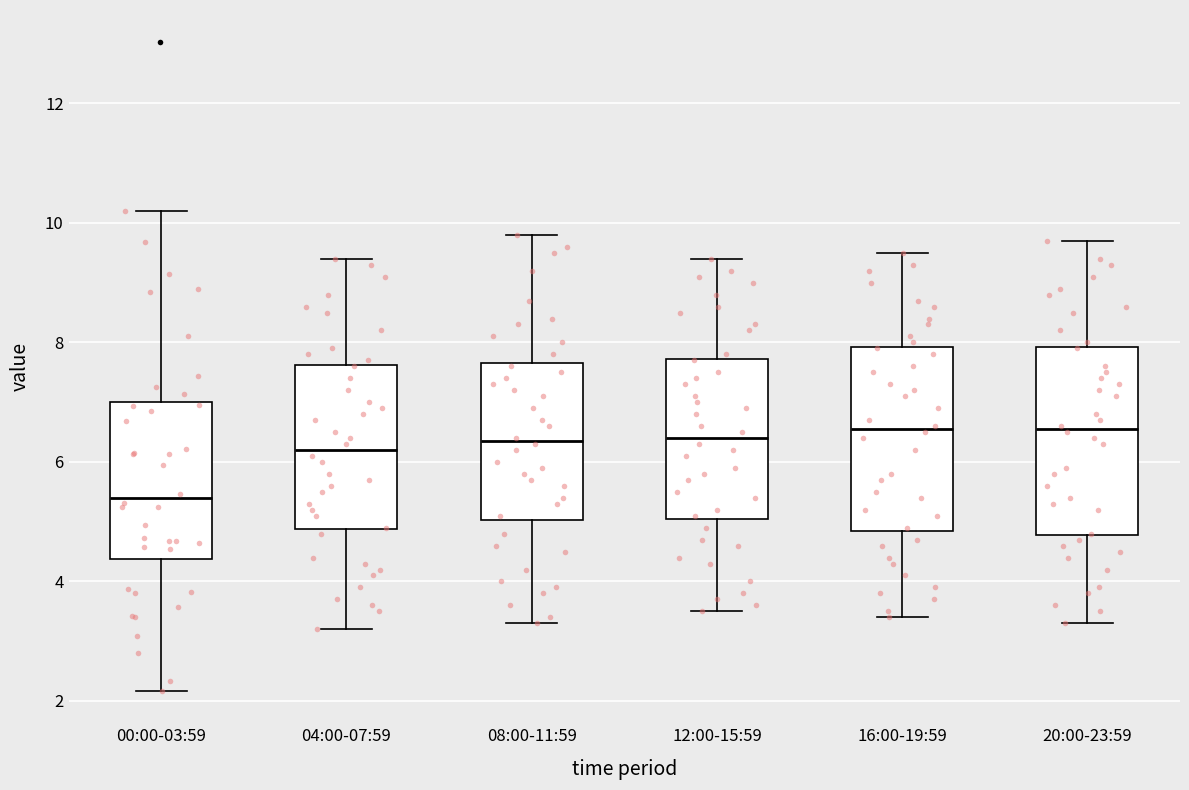

Reading left to right, transcribe this box plot: for each box, give where its median line is, the range the box spans, and where its two whiskers end, as read against the y-axis. The values are not printed on the chart, so give them approximately, as read against the axis.

00:00-03:59: median 5.4, box 4.4 to 7.0, whiskers 2.2 to 10.2
04:00-07:59: median 6.2, box 4.8 to 7.6, whiskers 3.2 to 9.4
08:00-11:59: median 6.4, box 5.0 to 7.6, whiskers 3.4 to 9.8
12:00-15:59: median 6.4, box 5.0 to 7.8, whiskers 3.6 to 9.4
16:00-19:59: median 6.6, box 4.8 to 8.0, whiskers 3.4 to 9.6
20:00-23:59: median 6.6, box 4.8 to 8.0, whiskers 3.4 to 9.8